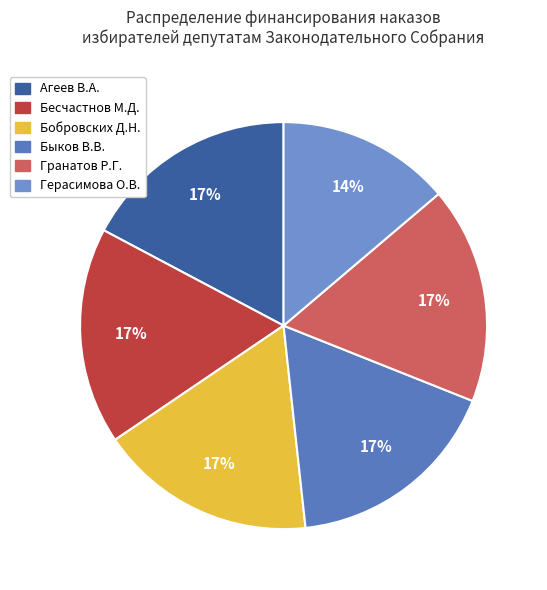

To the nearest percent, what is the average slice percentage?

17%